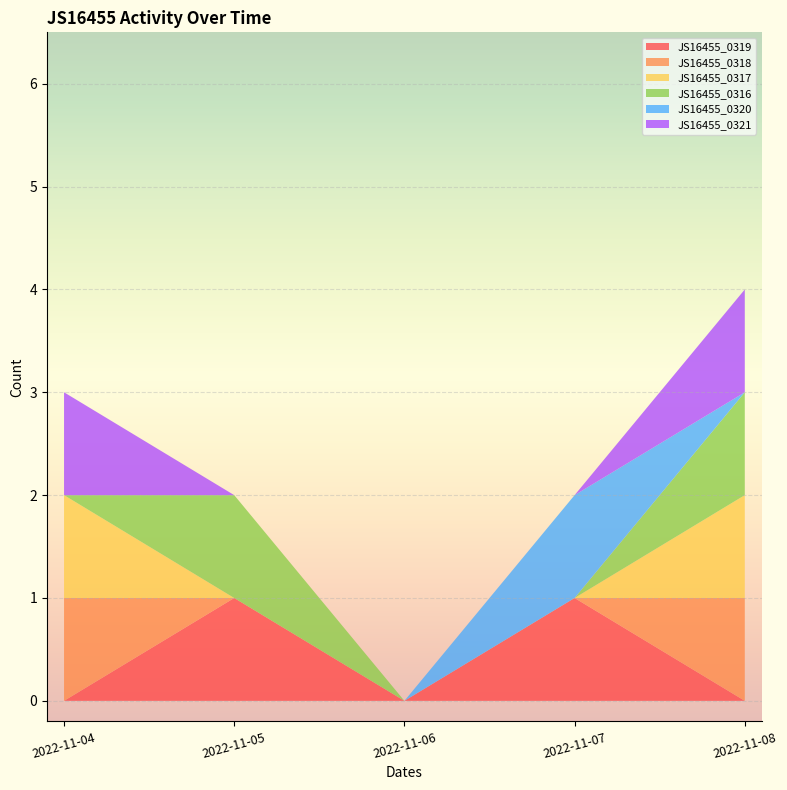

Reading right to left, extract all data points from this chart.

JS16455_0319: 2022-11-08=0	2022-11-07=1	2022-11-06=0	2022-11-05=1	2022-11-04=0
JS16455_0318: 2022-11-08=1	2022-11-07=0	2022-11-06=0	2022-11-05=0	2022-11-04=1
JS16455_0317: 2022-11-08=1	2022-11-07=0	2022-11-06=0	2022-11-05=0	2022-11-04=1
JS16455_0316: 2022-11-08=1	2022-11-07=0	2022-11-06=0	2022-11-05=1	2022-11-04=0
JS16455_0320: 2022-11-08=0	2022-11-07=1	2022-11-06=0	2022-11-05=0	2022-11-04=0
JS16455_0321: 2022-11-08=1	2022-11-07=0	2022-11-06=0	2022-11-05=0	2022-11-04=1